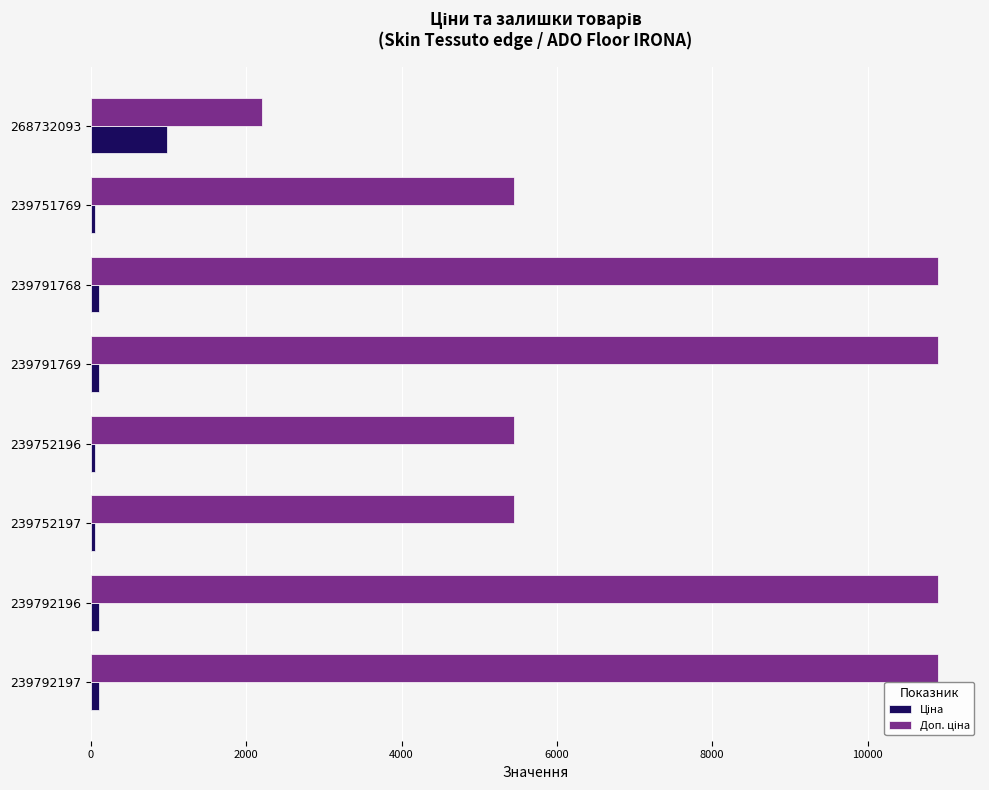

At how many categories does at least one series exceed 2606?

7